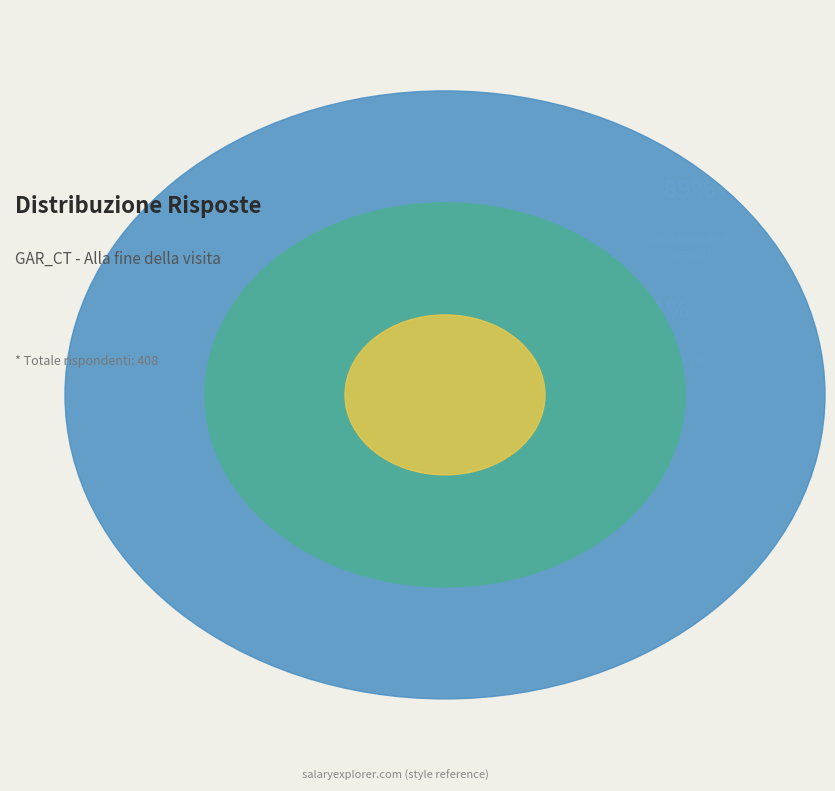

To the nearest percent, what portion does decisamente si represent?

89%